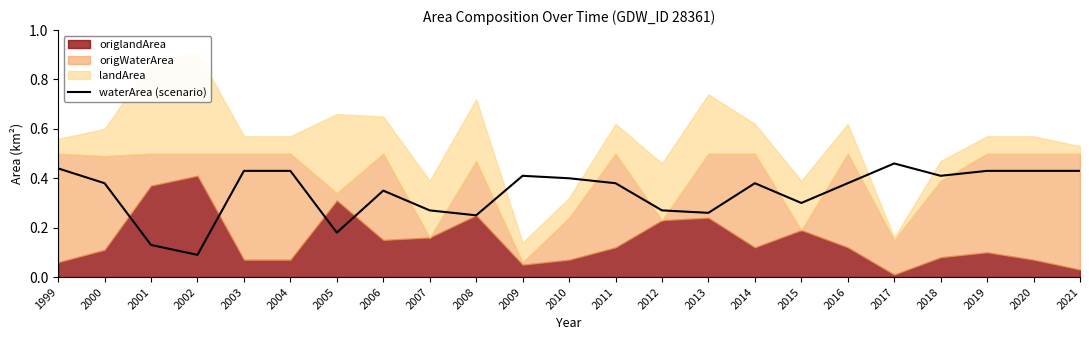

The chart shows a value of 0.5 at 2011. True or false?

False